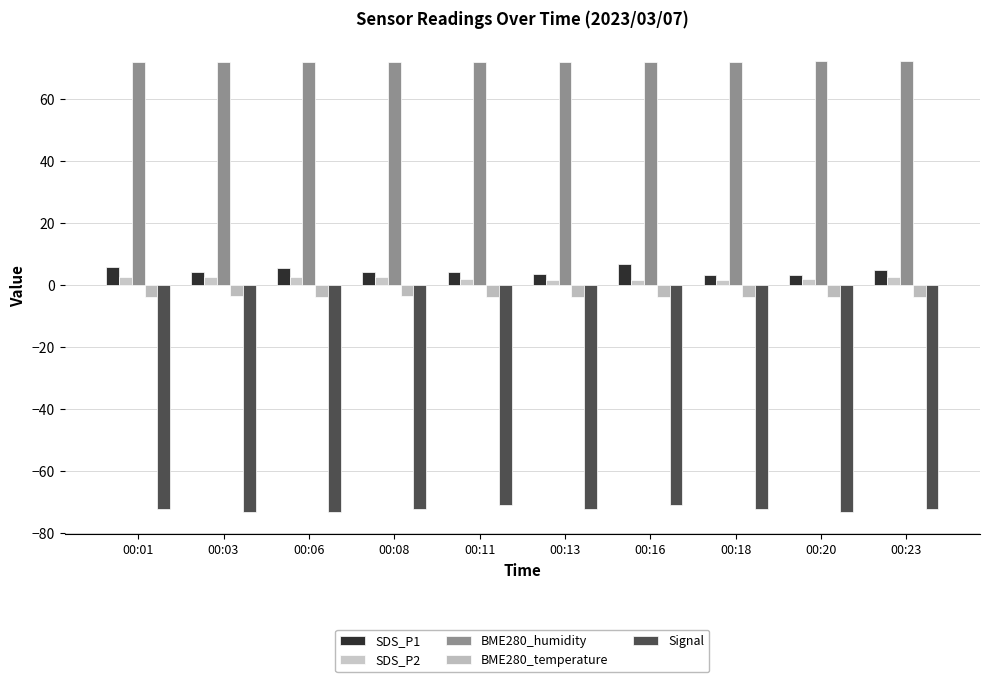

The Signal series shows -72.0 at 00:01. True or false?

True